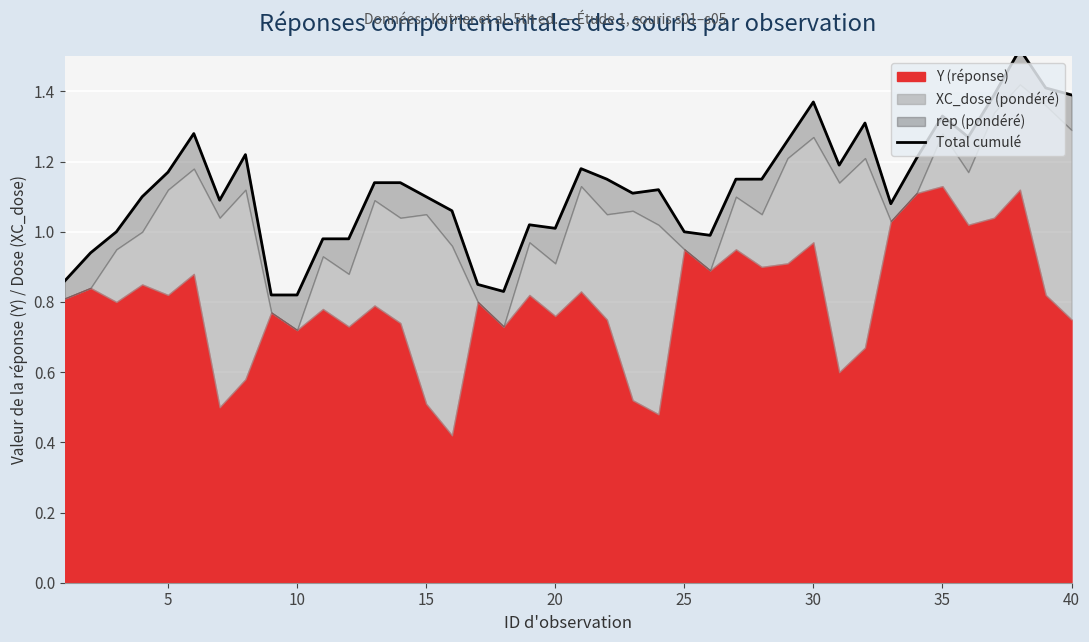

What is the value of the 6th point from the left?

1.3